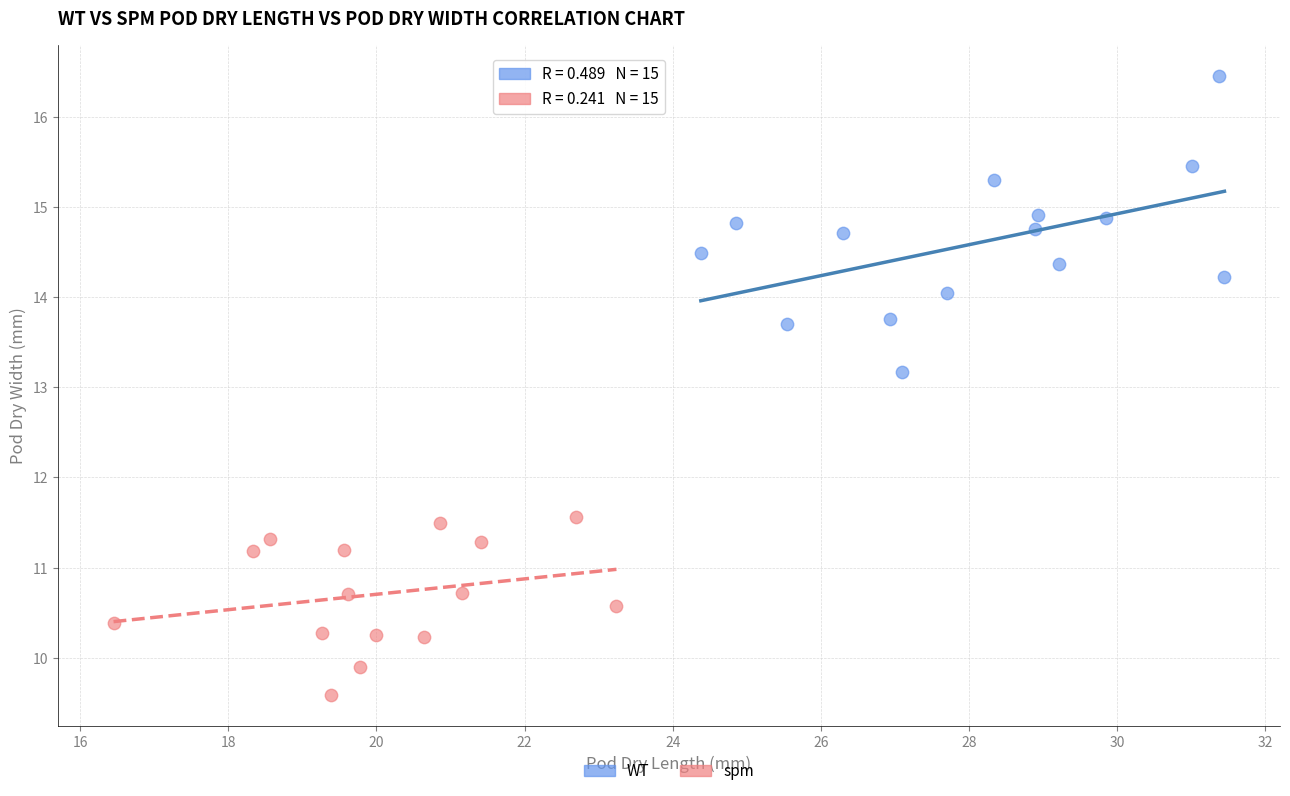

Which series contains the highest Y value?

WT